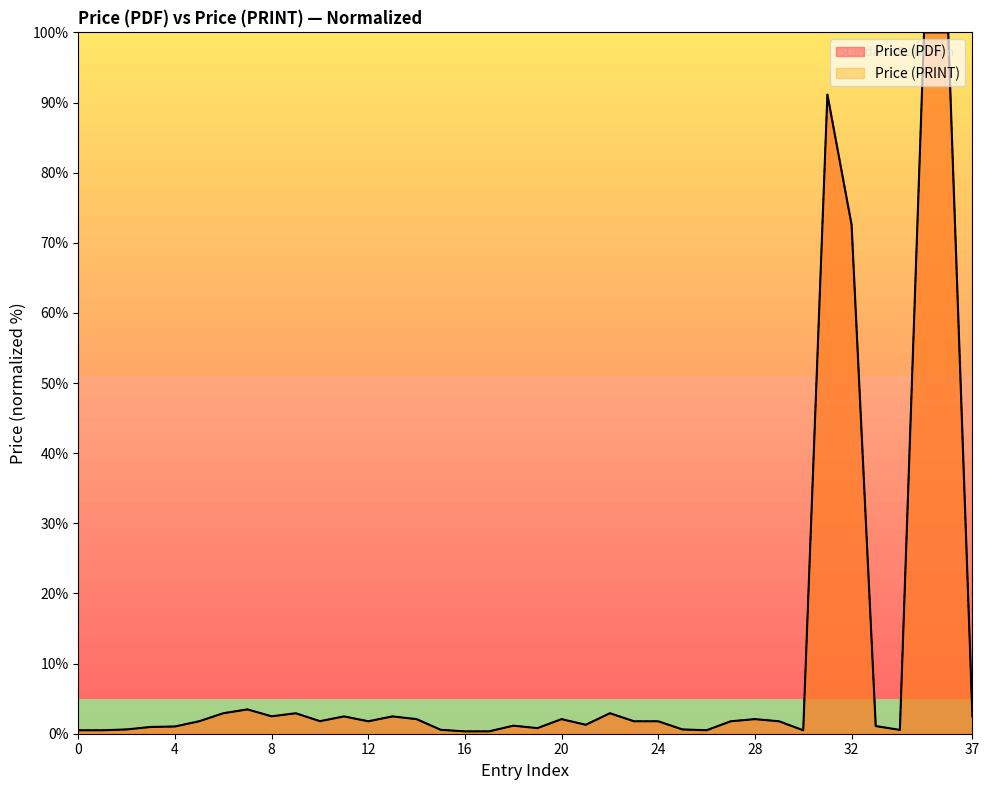

What are all the series names shown in the legend?

Price (PDF), Price (PRINT)